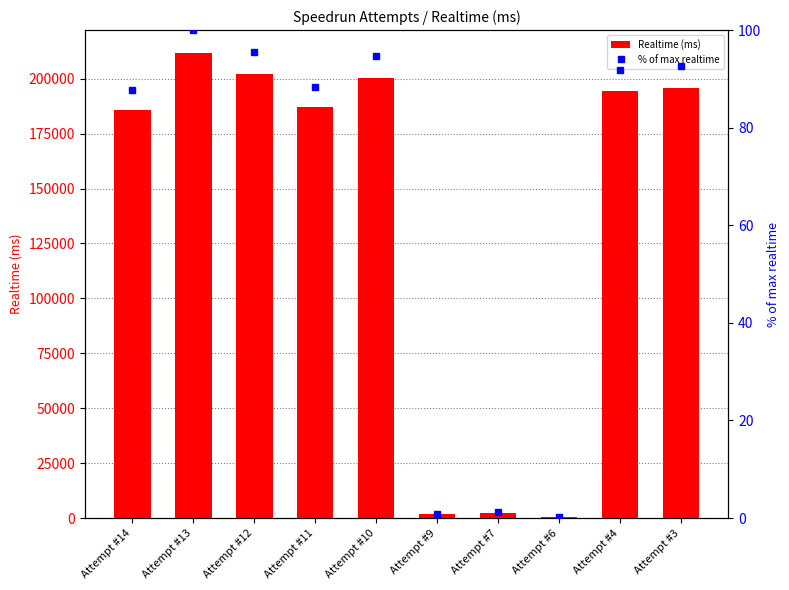

The value of Realtime (ms) at Attempt #13 is 211545.0. True or false?

True